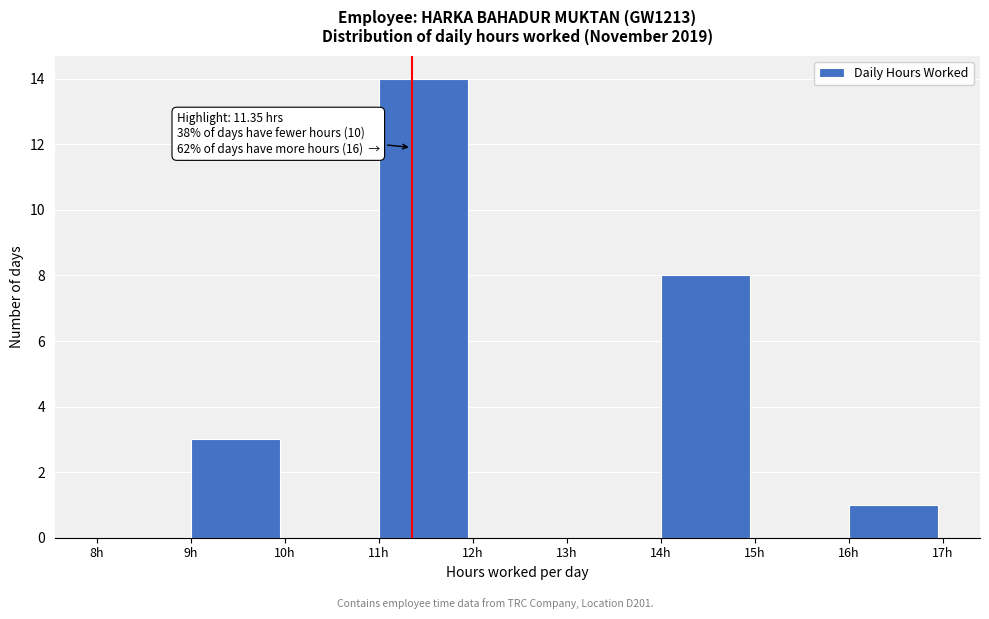

Over which range of the x-axis is the bar tallest?

11 to 12